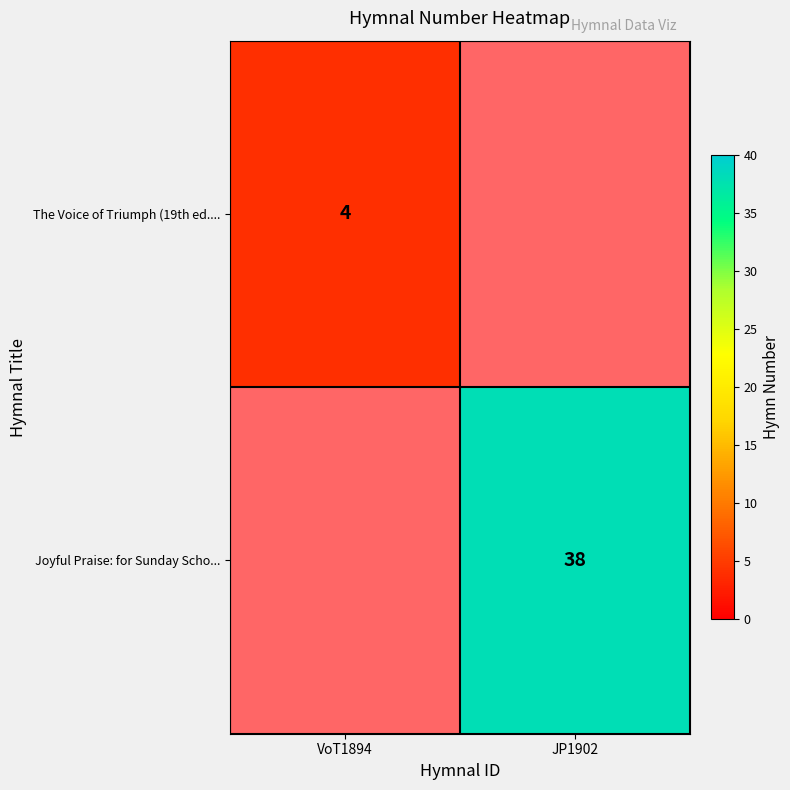

Count the number of data series in this chart.

2